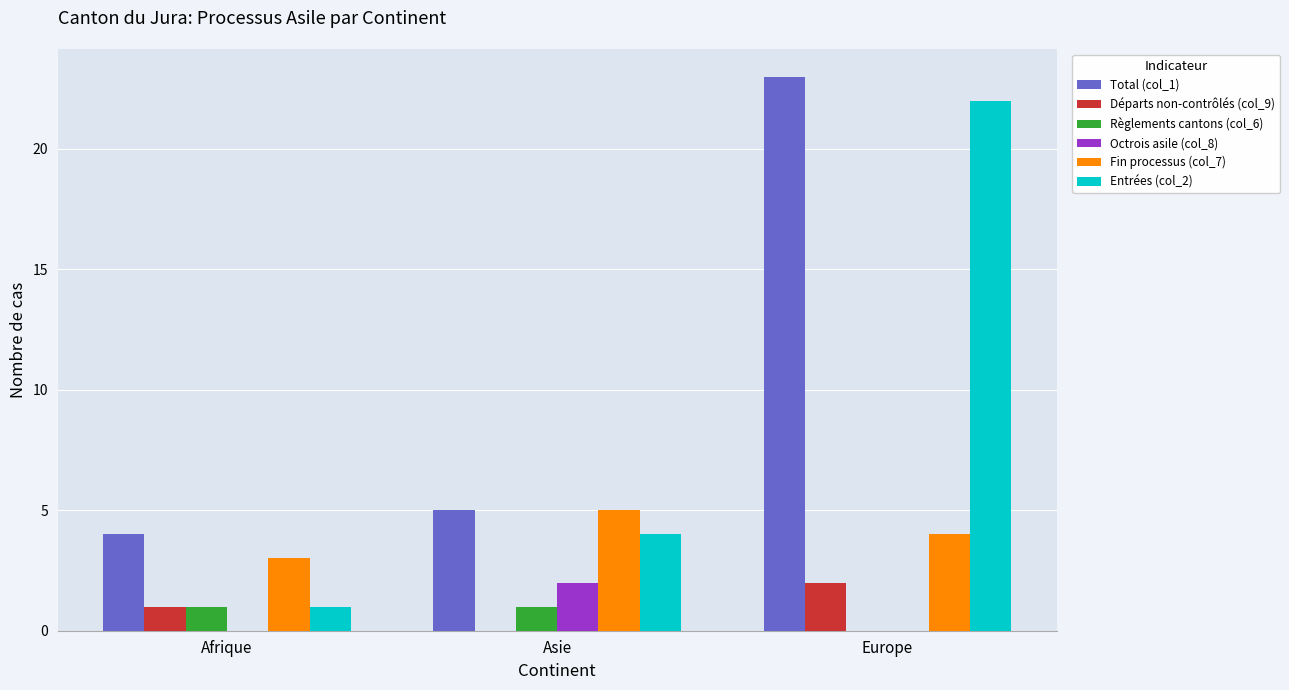

Reading left to right, extract all data points from this chart.

Total (col_1): 4	5	23
Départs non-contrôlés (col_9): 1	0	2
Règlements cantons (col_6): 1	1	0
Octrois asile (col_8): 0	2	0
Fin processus (col_7): 3	5	4
Entrées (col_2): 1	4	22